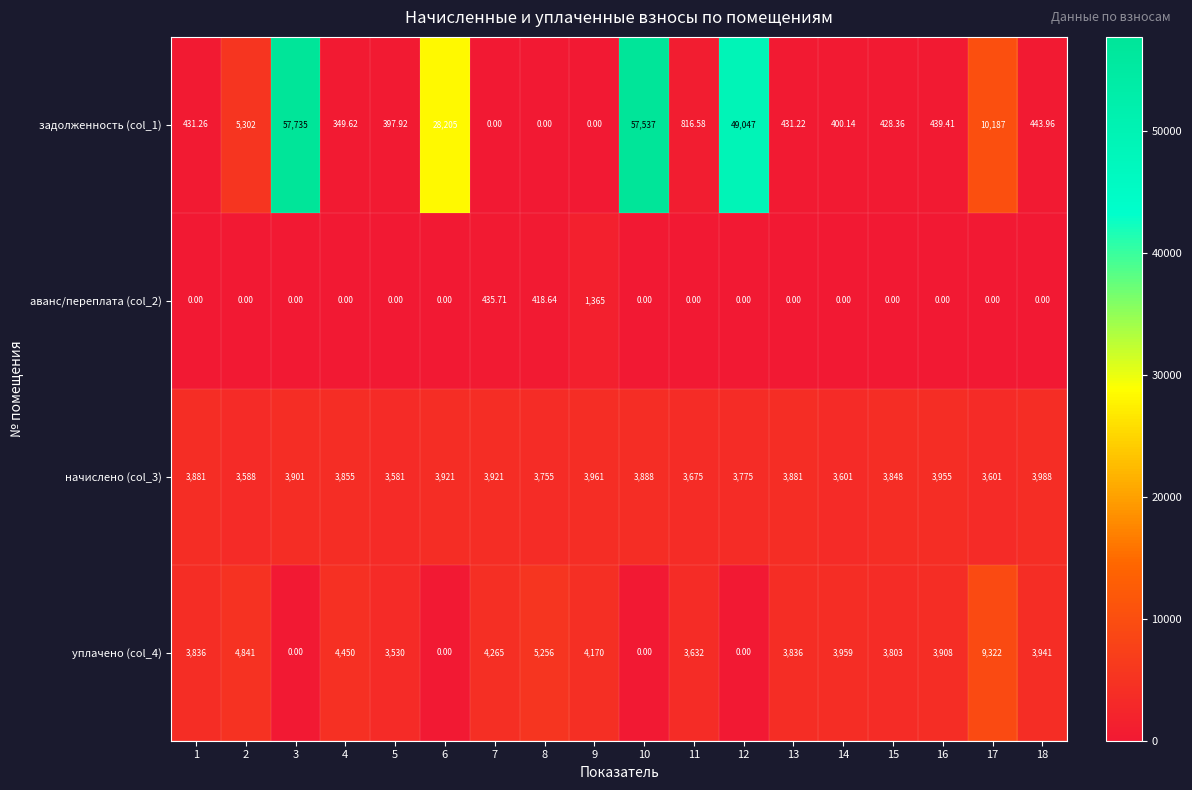

Is the value of начислено (col_3) at 1 greater than the value of аванс/переплата (col_2) at 18?

Yes